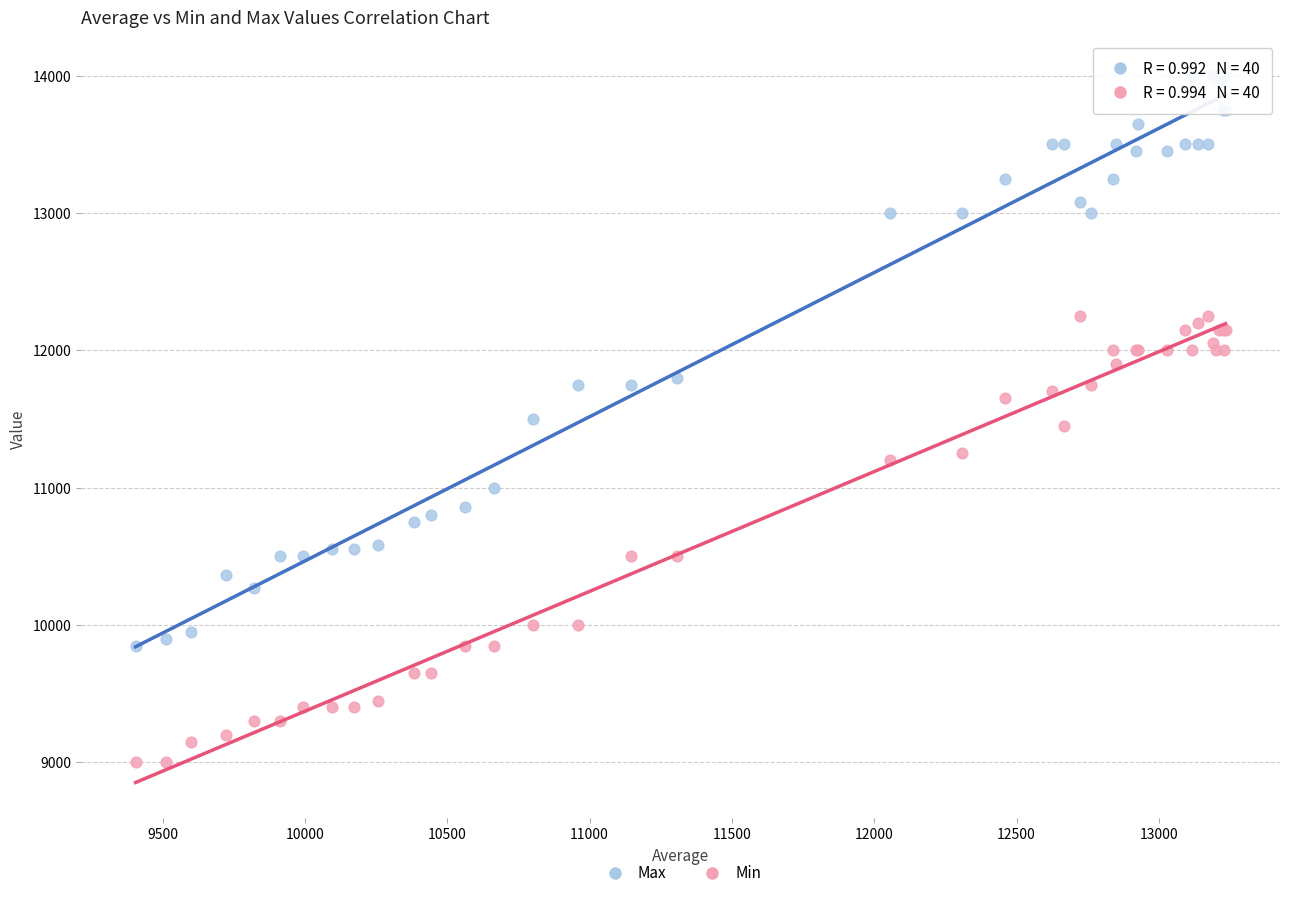

Which series reaches the maximum Y coordinate?

Max